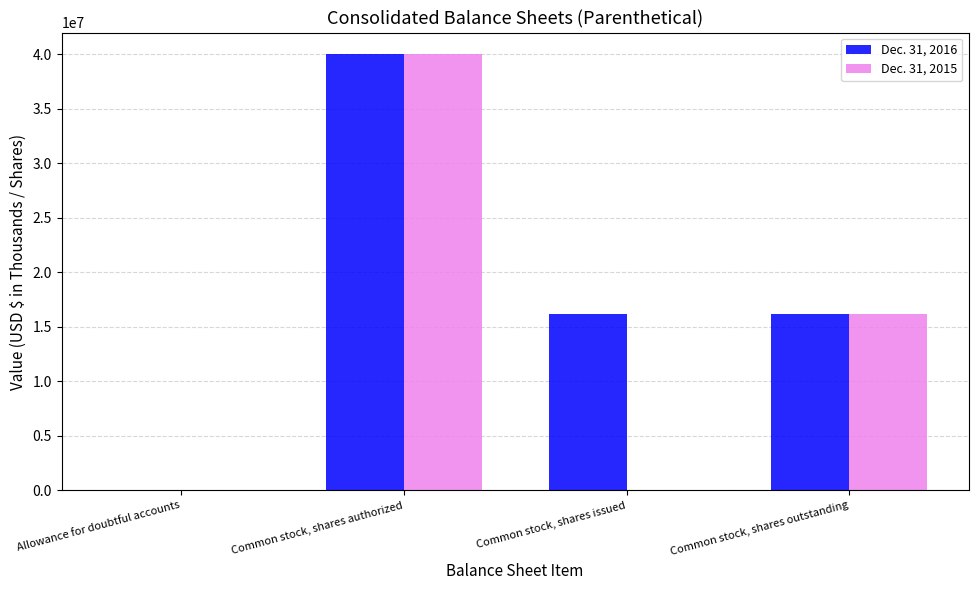

Which series changed the most between Common stock, shares issued and Common stock, shares outstanding?

Dec. 31, 2015